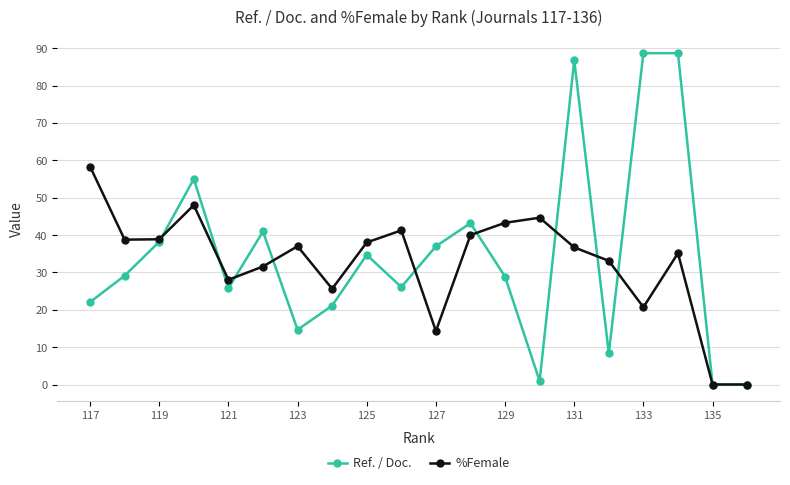

At how many categories does at least one series exceed 19?

18